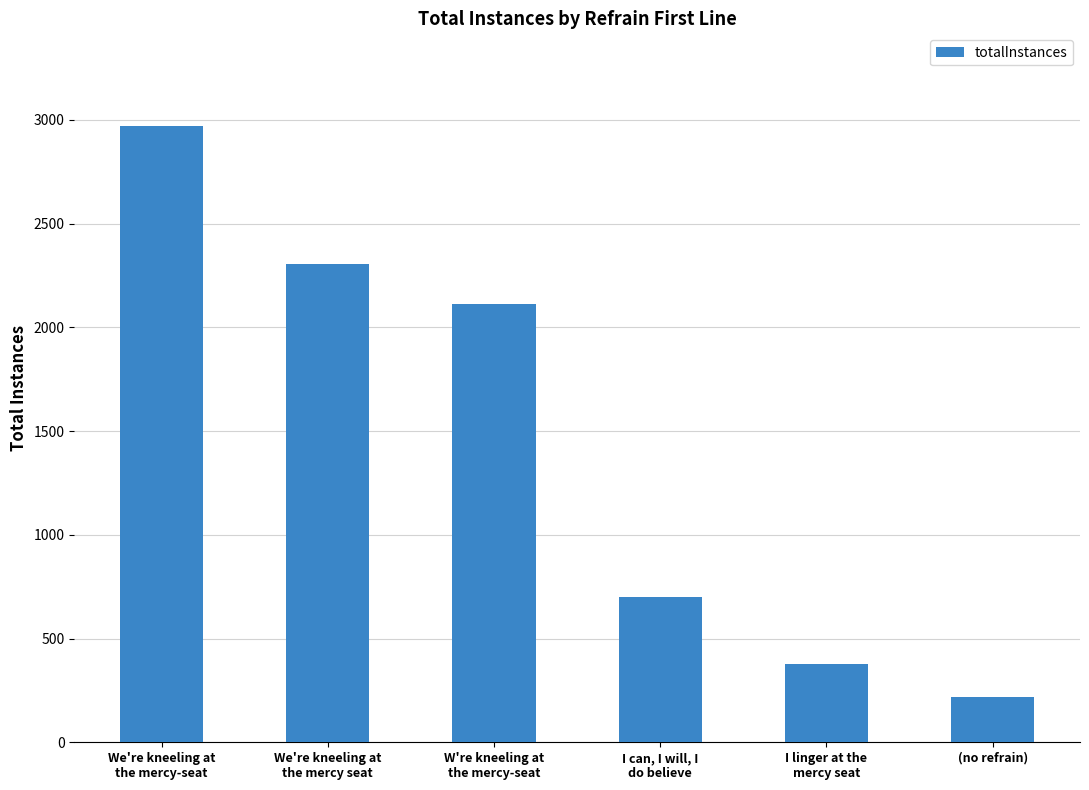

What is the change in value from We're kneeling at
the mercy-seat to (no refrain)?

-2753